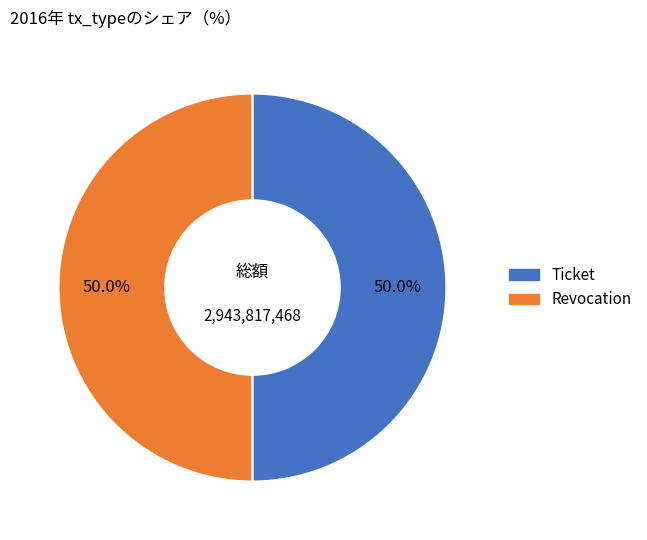

To the nearest percent, what portion does Revocation represent?

50%